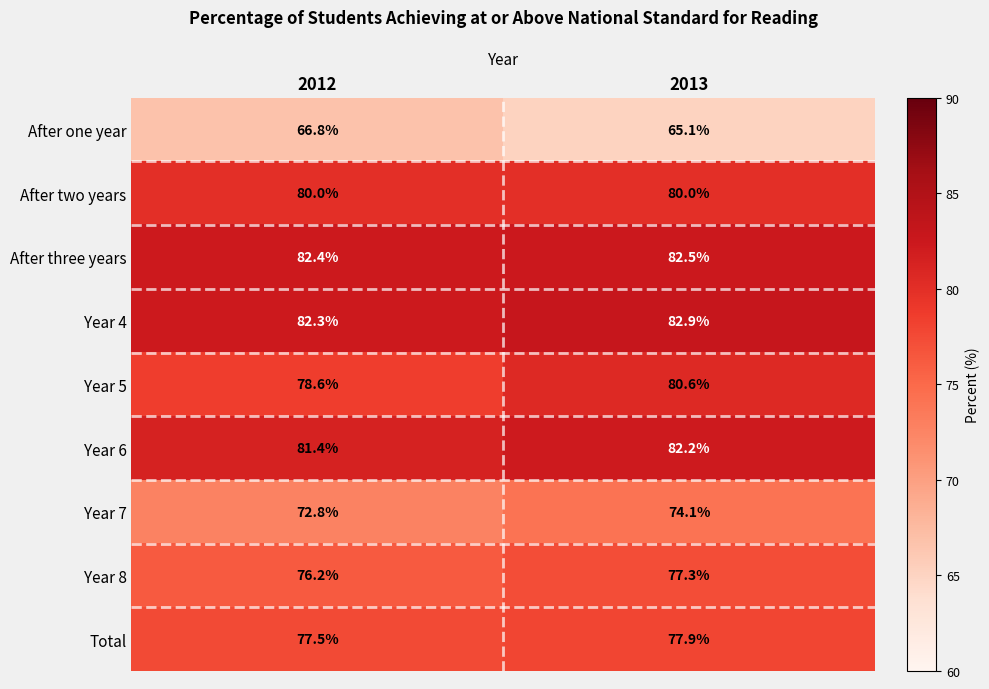

What is the sum of all Year 8 values?

153.5